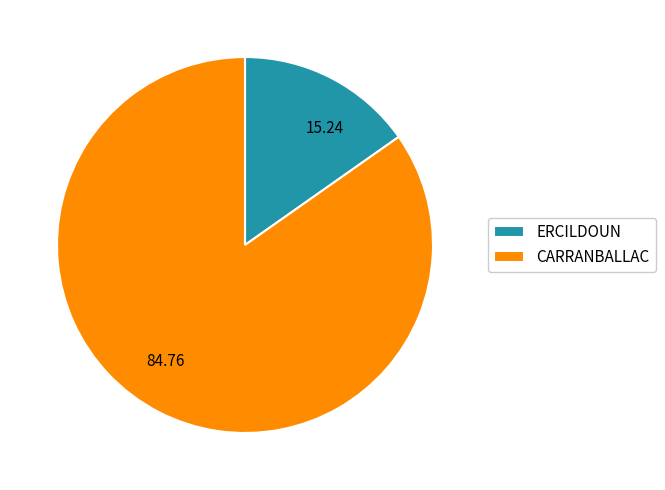

Is it true that CARRANBALLAC is 77% of the pie?

False